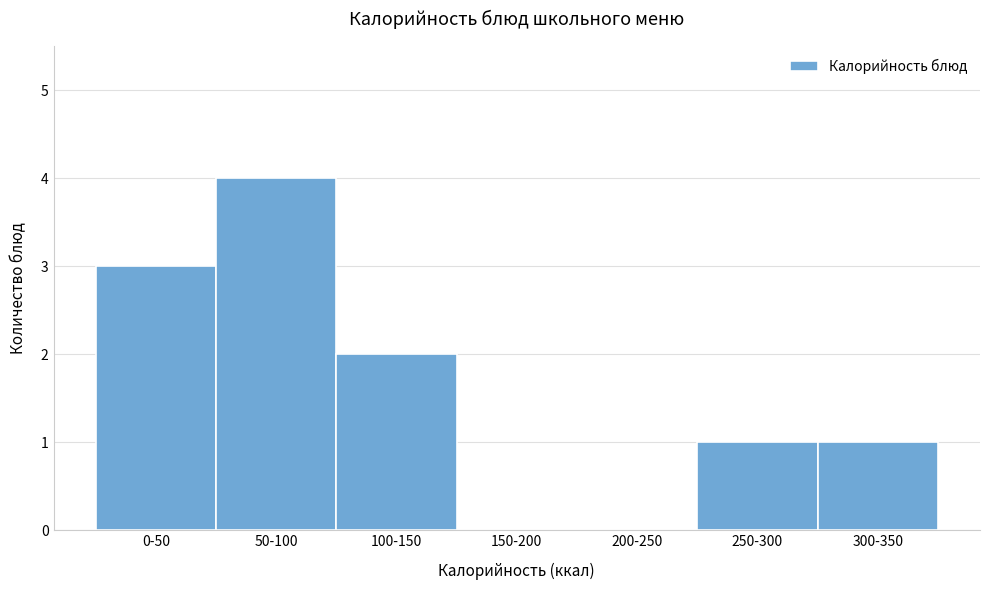

Reading left to right, what are all the values shown in this chart?

0-50=3	50-100=4	100-150=2	150-200=0	200-250=0	250-300=1	300-350=1